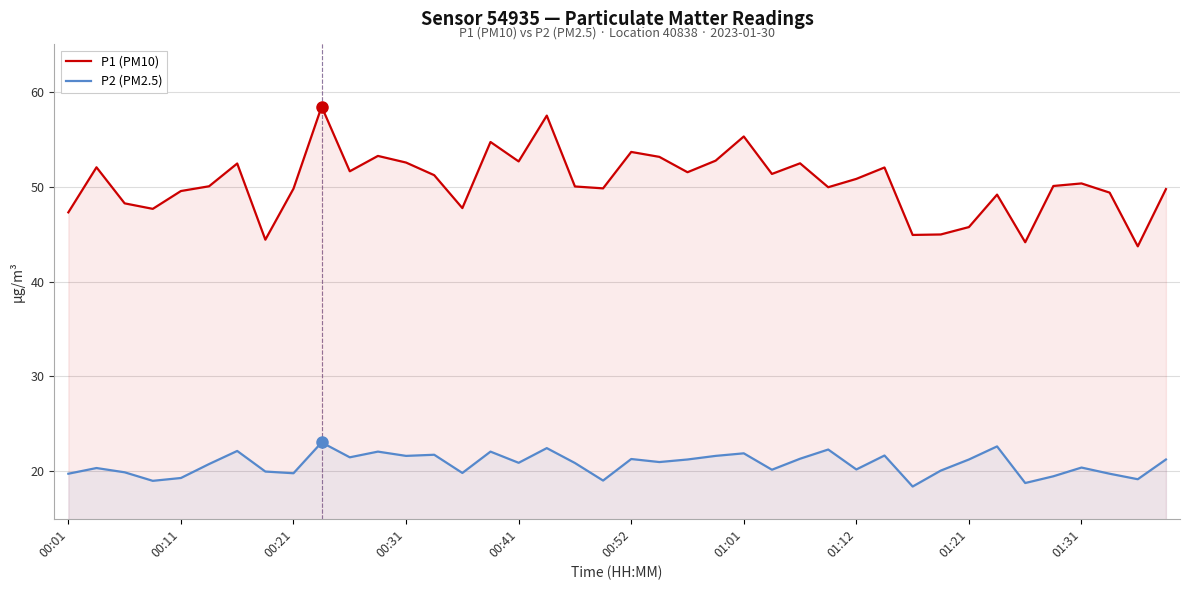

Which series has the largest total across all categories?

P1 (PM10)